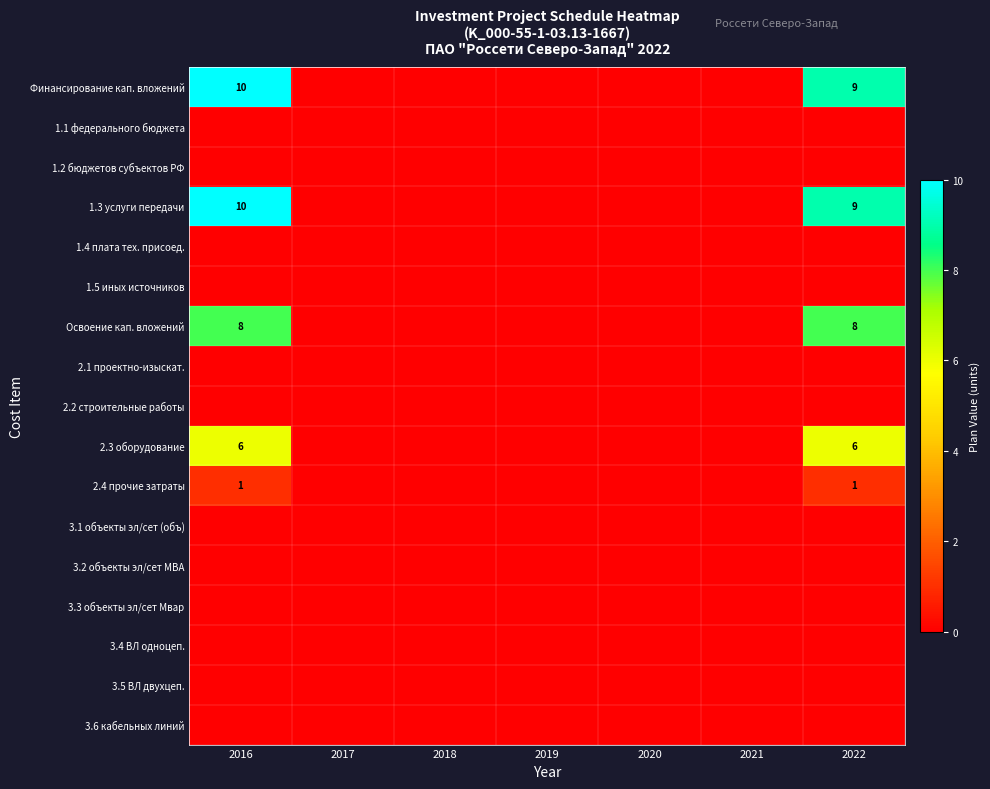

The Финансирование кап. вложений series shows 9 at 2022. True or false?

True